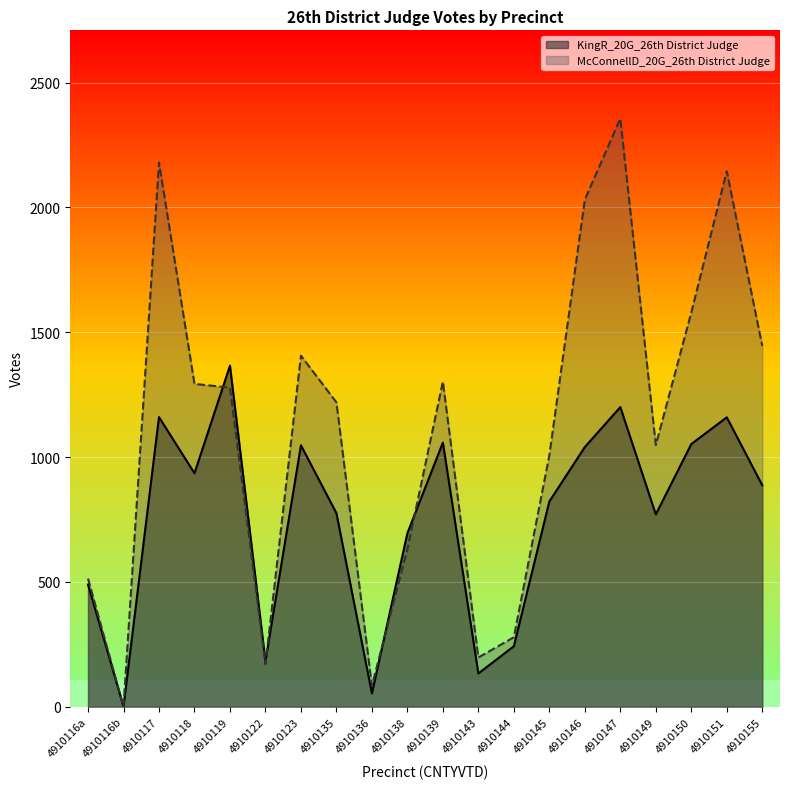

What is the label of the 13th point from the left?

4910144